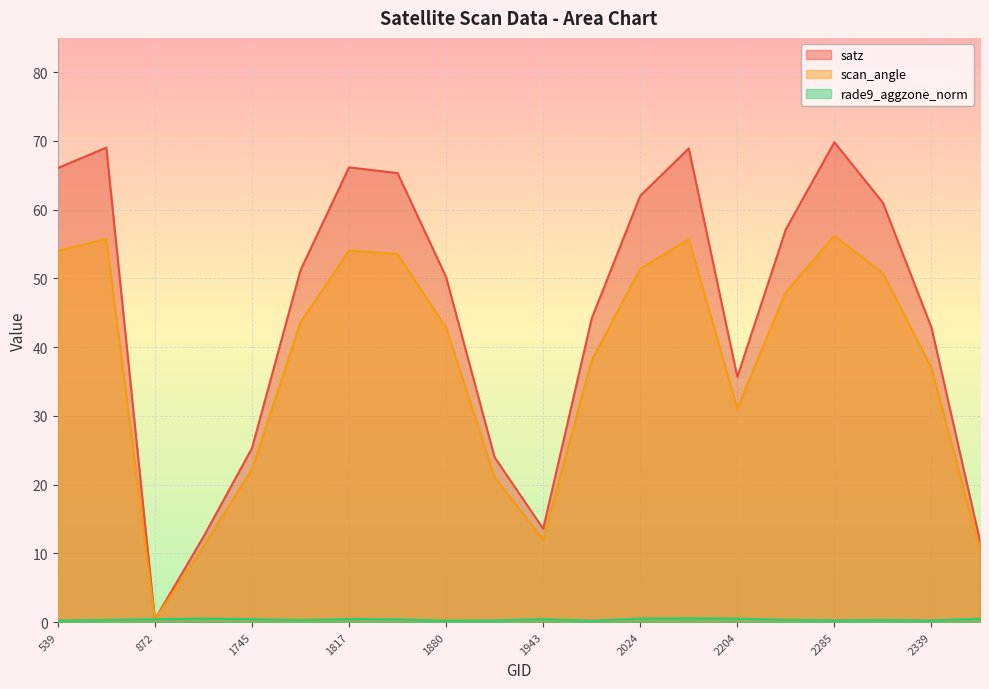

What is the approximate value of satz at 2204?

35.7